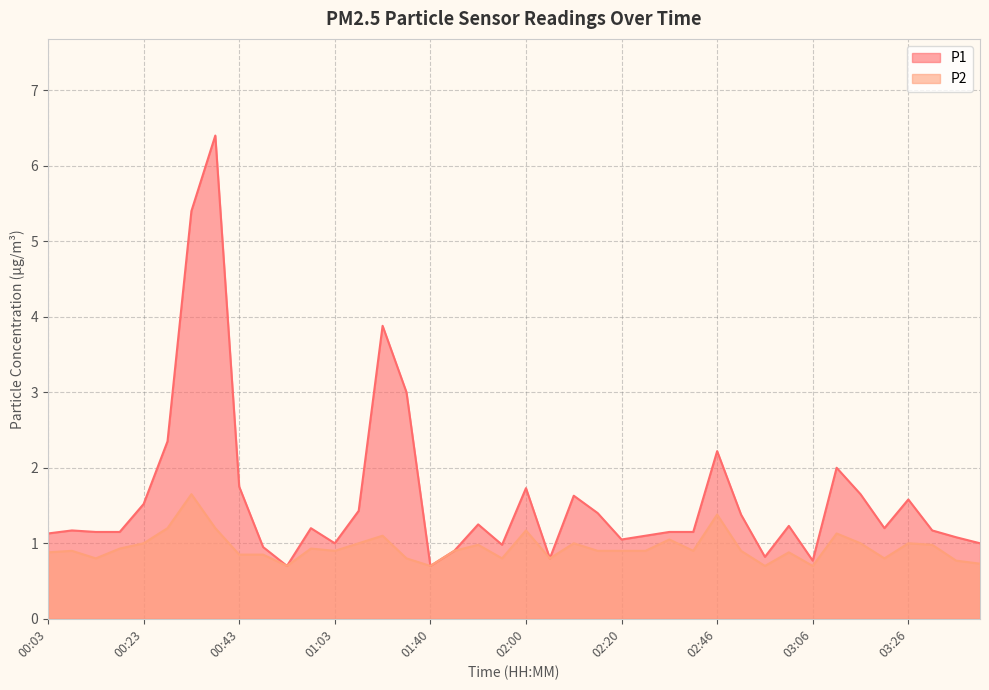

True or false: P2 and P1 intersect in this chart.

False